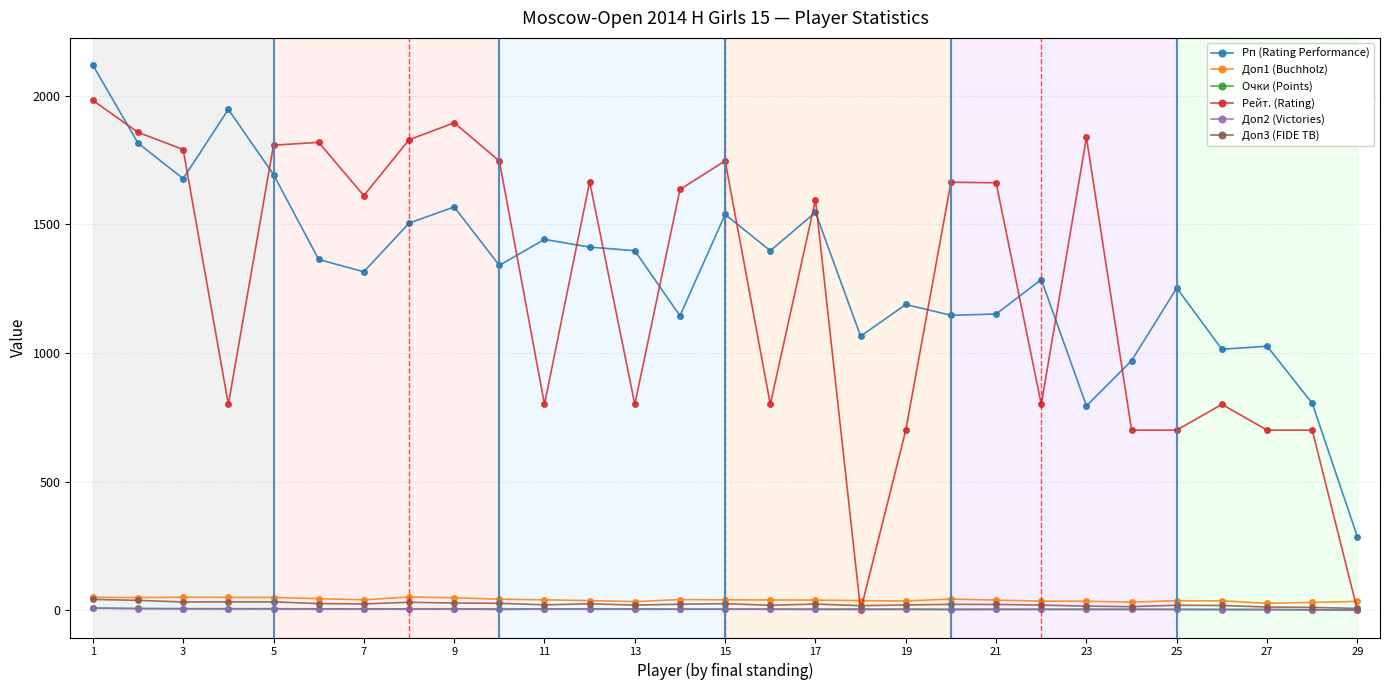

Count the number of data series in this chart.

6